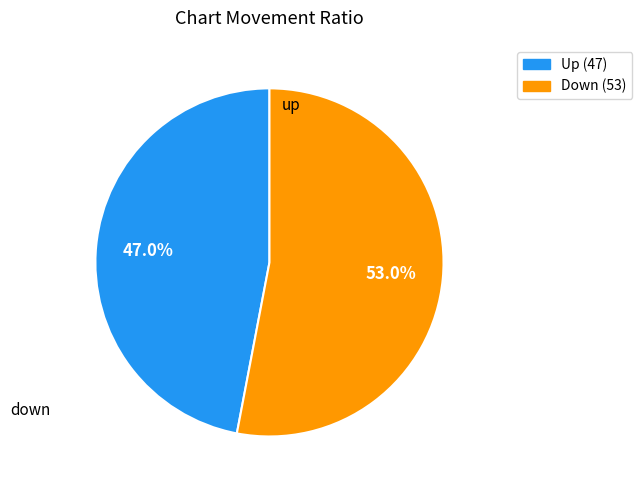

The up slice represents 47% of the pie. True or false?

True